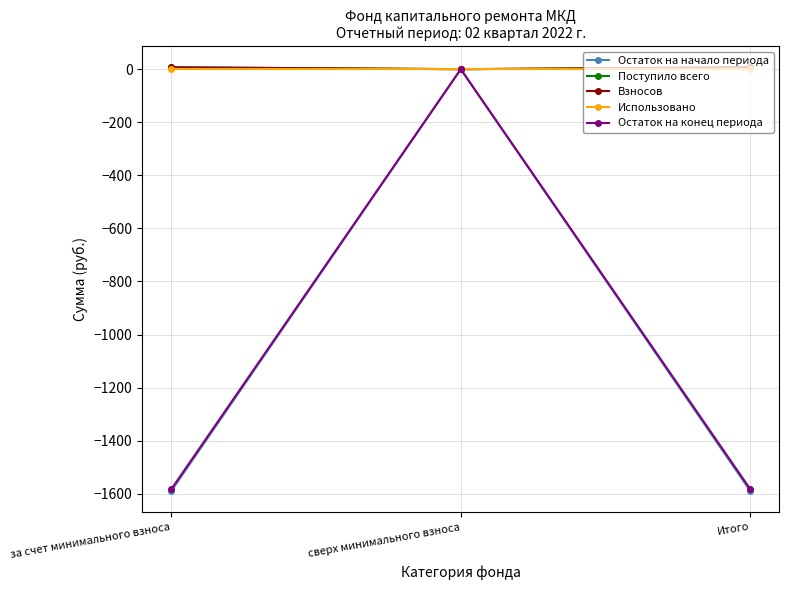

What is the difference between the Взносов values at за счет минимального взноса and сверх минимального взноса?

7.0